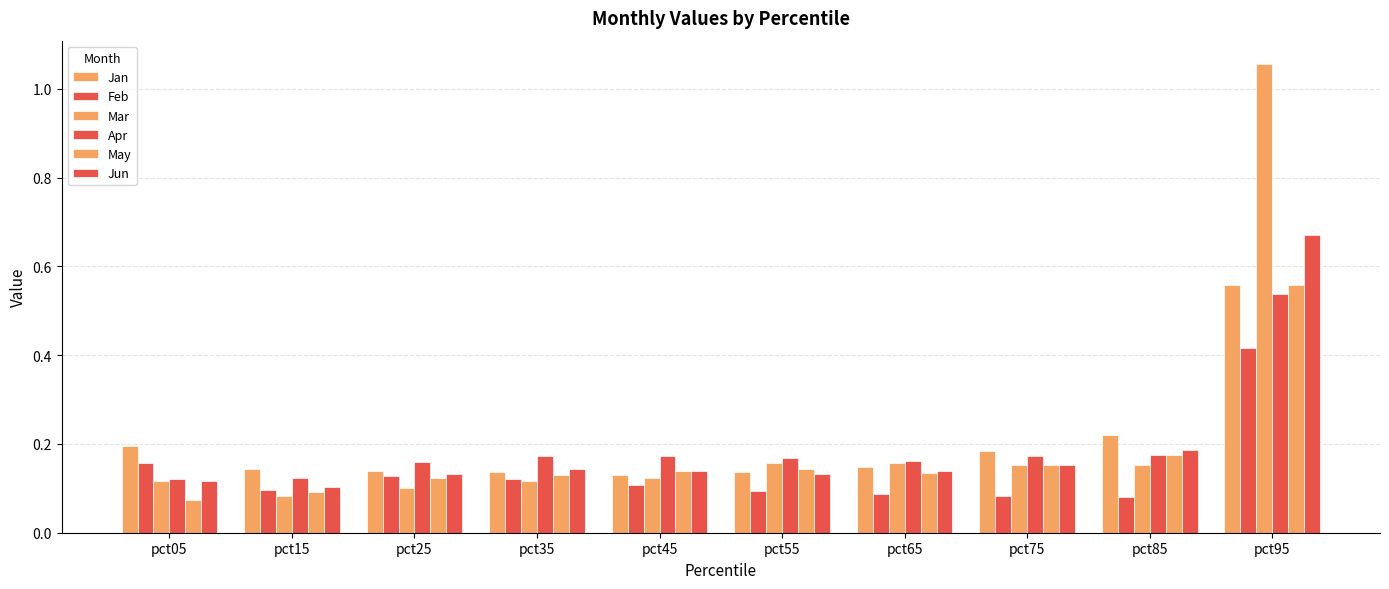

True or false: May has a value of 0.1 at pct35.

True